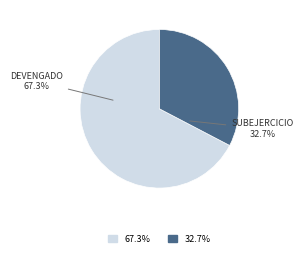

Is there any slice that represents more than half of the pie?

Yes